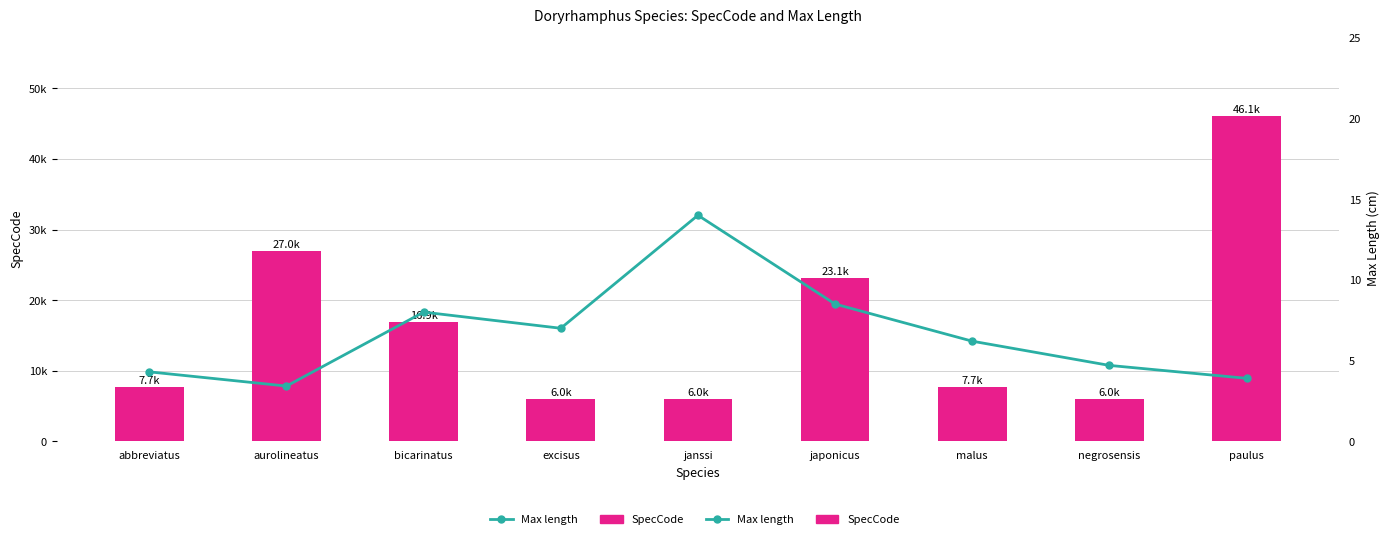

At which category is the sum across all series the highest?

paulus